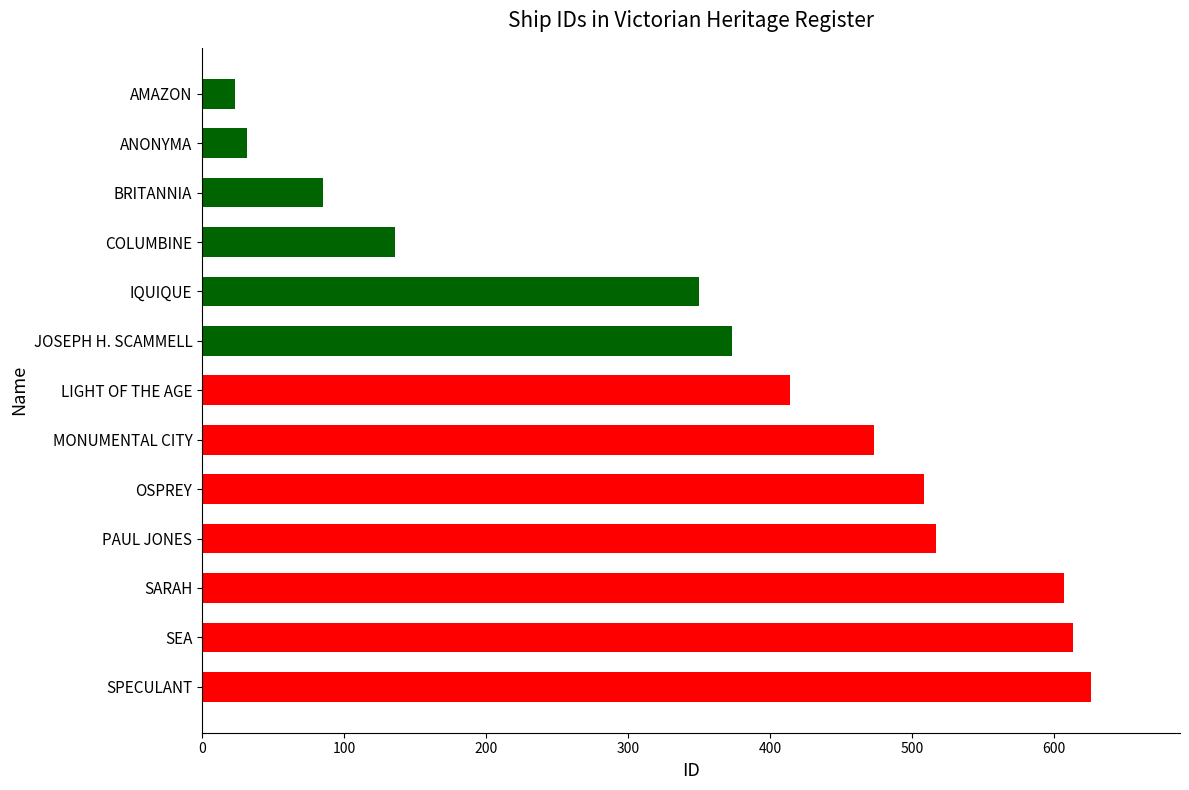

Reading bottom to top, extract all data points from this chart.

SPECULANT=626	SEA=613	SARAH=607	PAUL JONES=517	OSPREY=508	MONUMENTAL CITY=473	LIGHT OF THE AGE=414	JOSEPH H. SCAMMELL=373	IQUIQUE=350	COLUMBINE=136	BRITANNIA=85	ANONYMA=32	AMAZON=23